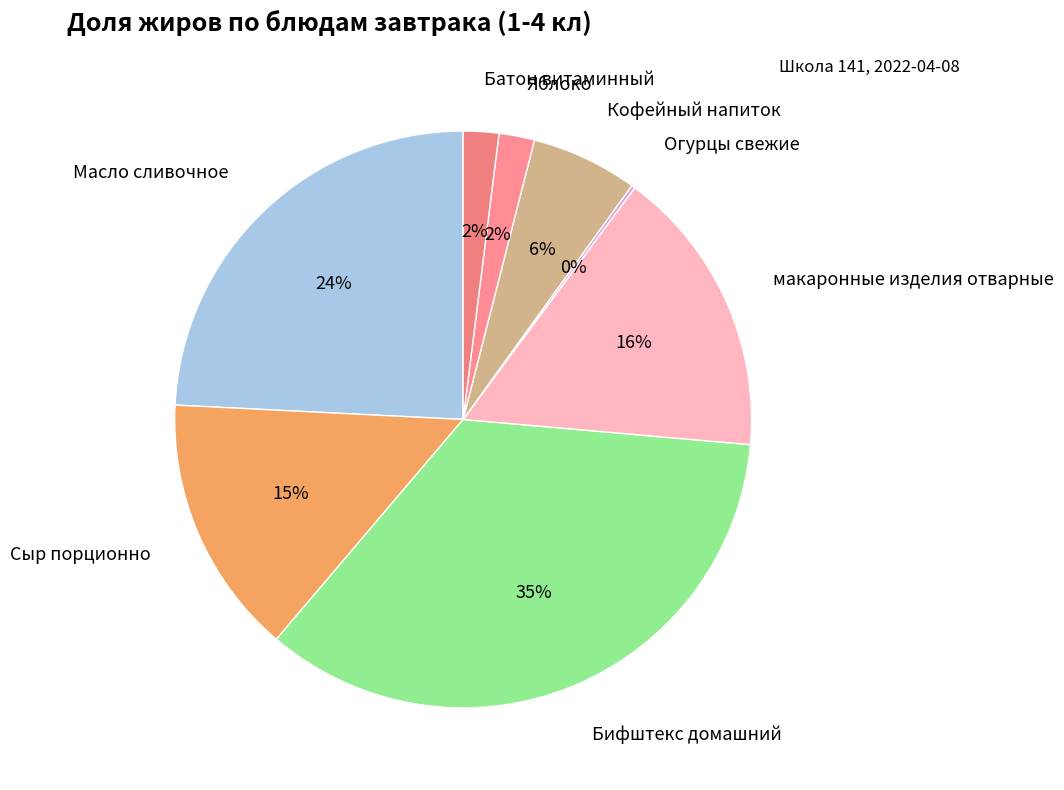

Is there a majority slice in this chart?

No